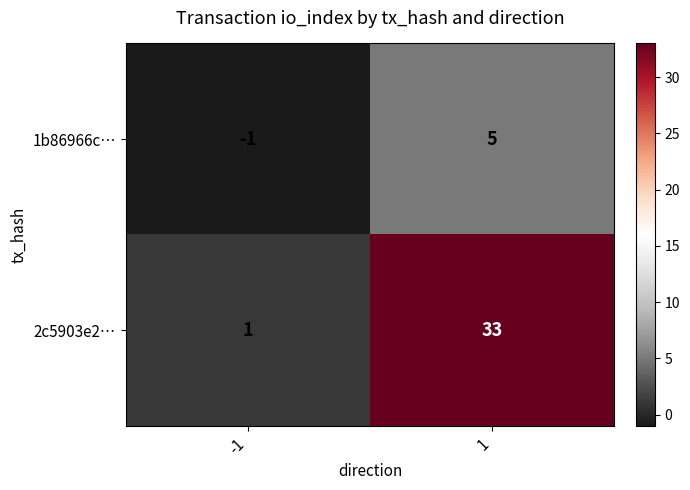

The value of 1b86966c… at -1 is 0. True or false?

False